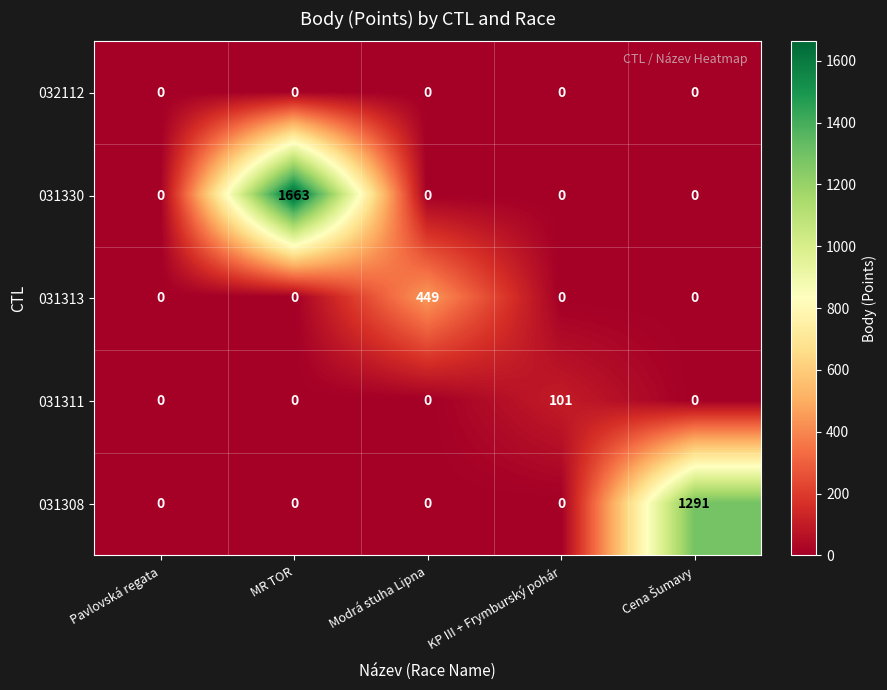

Reading left to right, what are all the values shown in this chart?

032112: 0	0	0	0	0
031330: 0	1663	0	0	0
031313: 0	0	449	0	0
031311: 0	0	0	101	0
031308: 0	0	0	0	1291